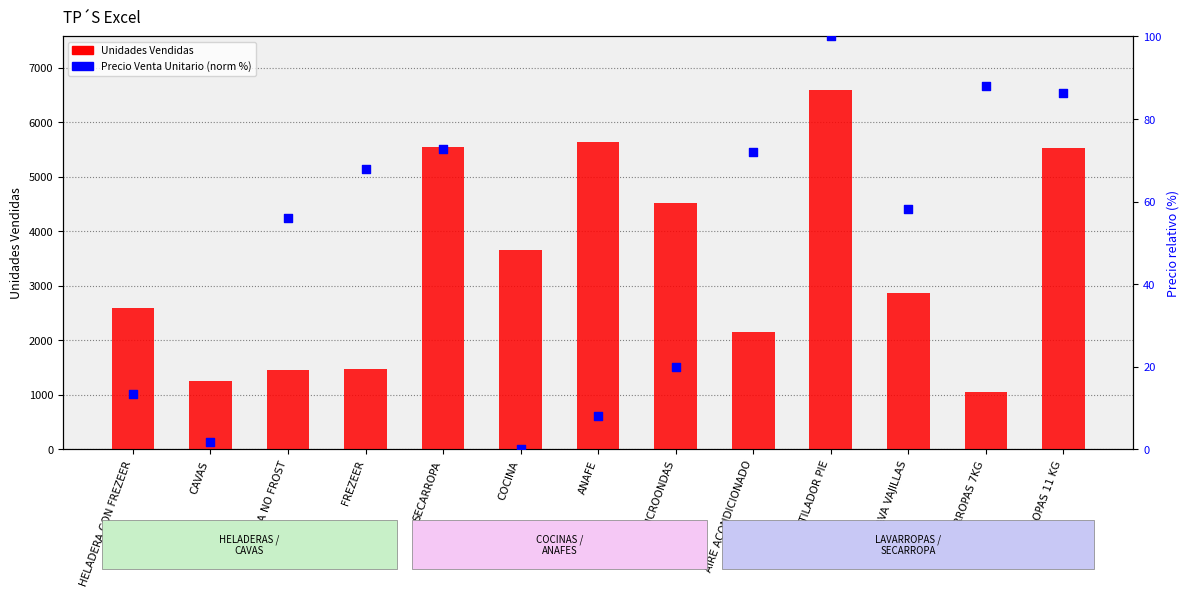

Is the value of Unidades Vendidas at CAVAS greater than the value of Precio Venta Unitario (norm %) at HELADERA CON FREZEER?

Yes